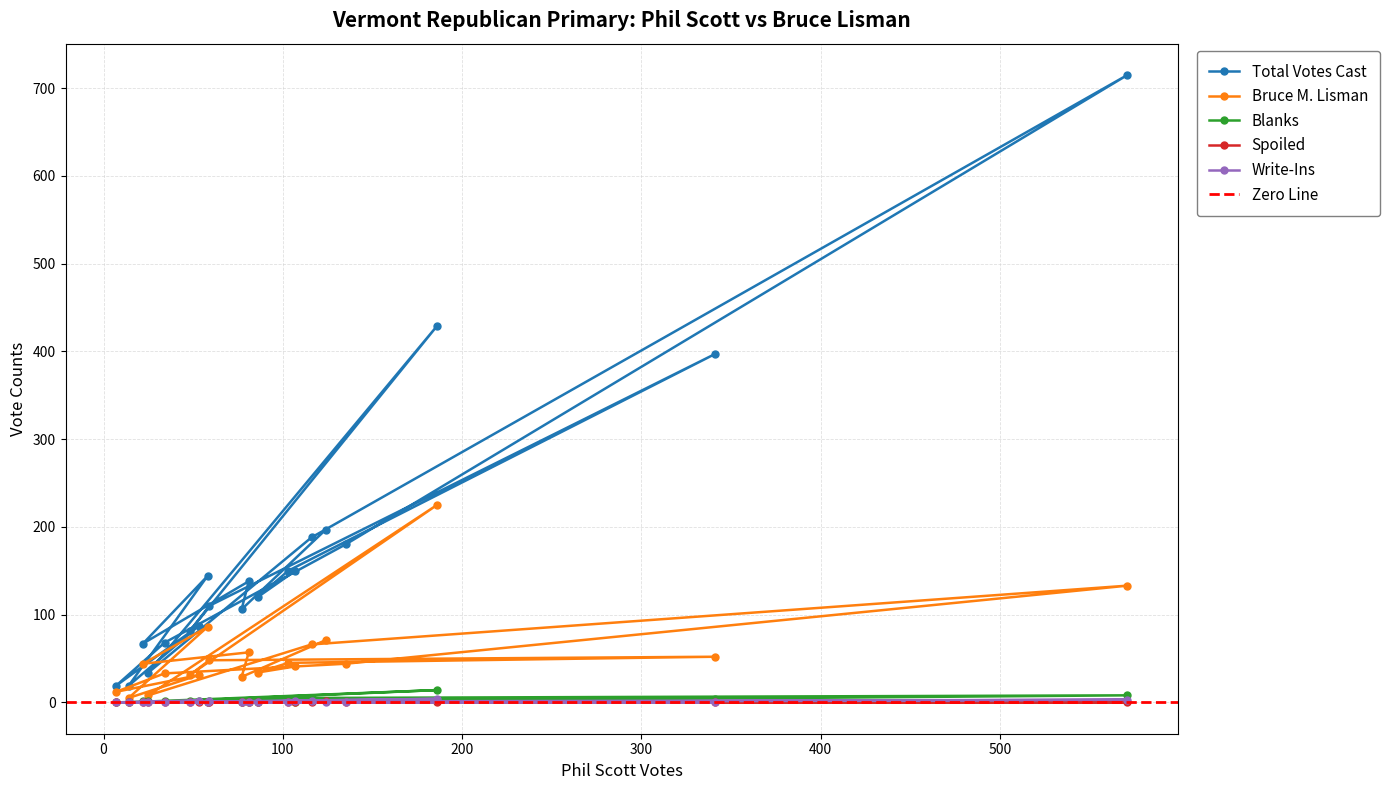

What is the difference between the second highest and minimum values in the Write-Ins series?

3